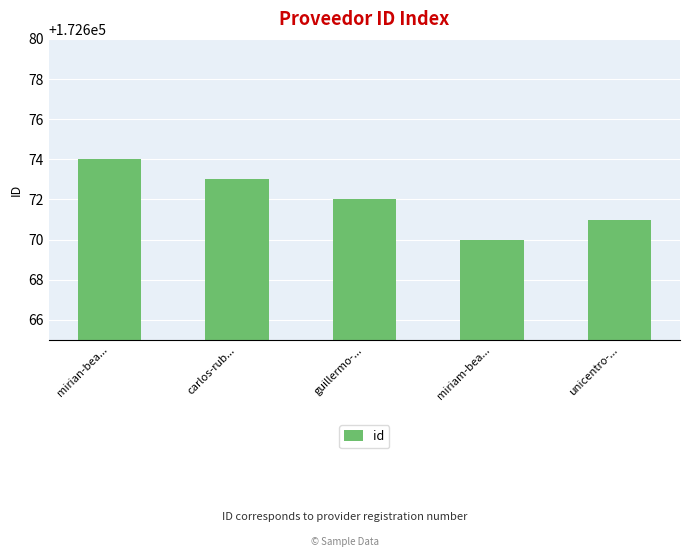

What is the greatest value displayed?

172674